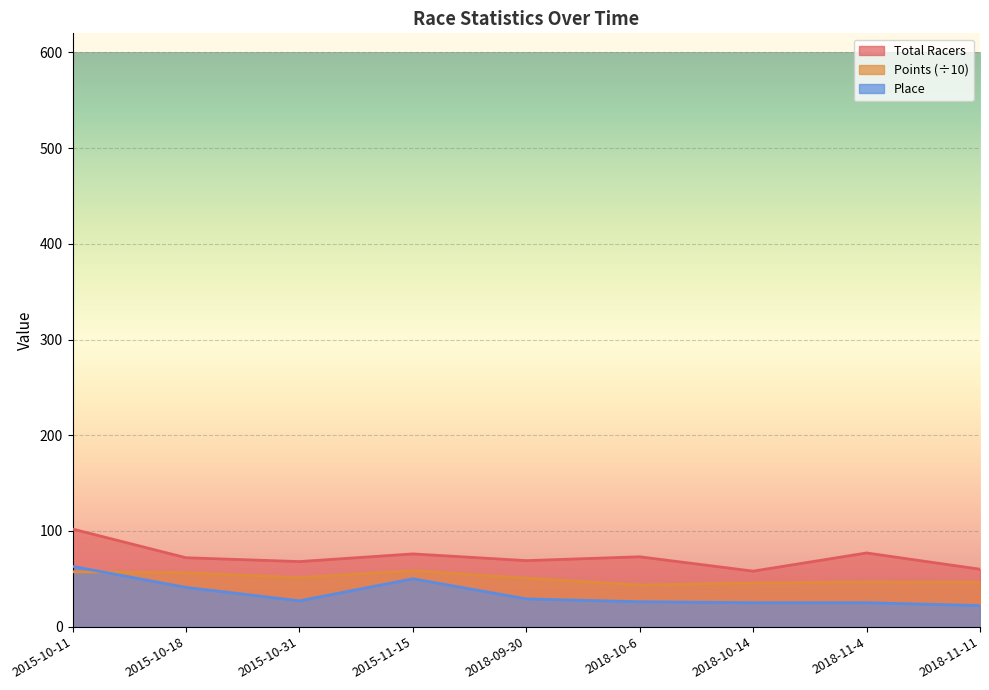

Rank the series by their average value, from lowest to highest.

Place, Points, Total Racers